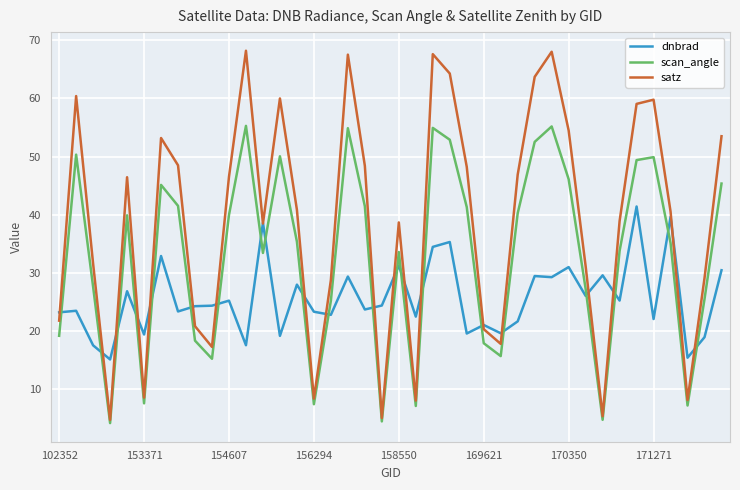

What is the difference between the second highest and second lowest values in the dnbrad series?

24.2